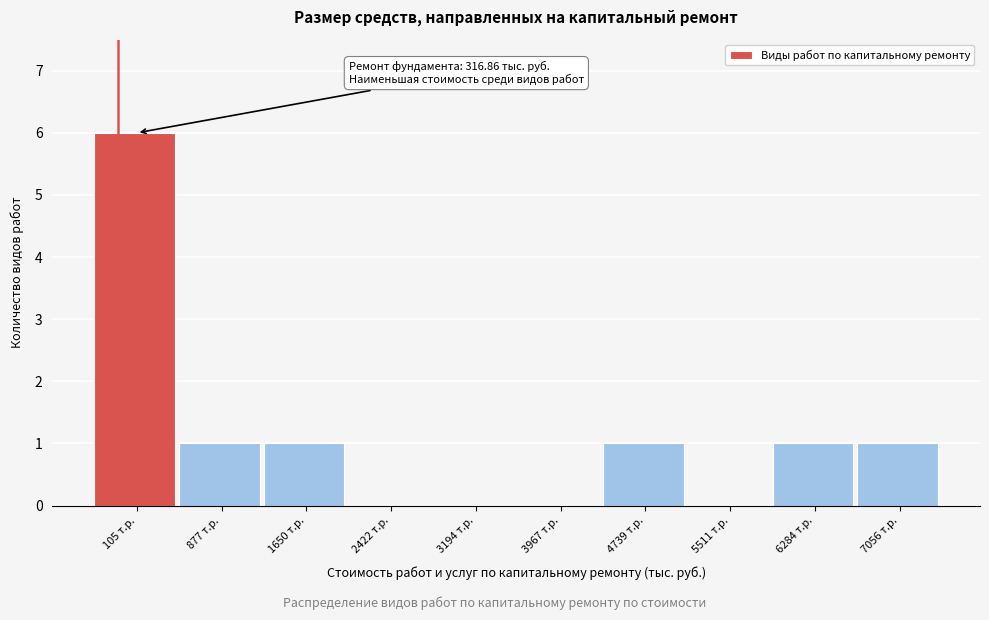

Reading left to right, transcribe all the data shown in this chart.

105 т.р.=6	877 т.р.=1	1650 т.р.=1	2422 т.р.=0	3194 т.р.=0	3967 т.р.=0	4739 т.р.=1	5511 т.р.=0	6284 т.р.=1	7056 т.р.=1